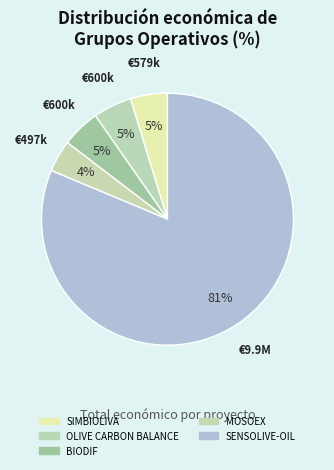

To the nearest percent, what is the difference between the SENSOLIVE-OIL and OLIVE CARBON BALANCE slice percentages?

76%